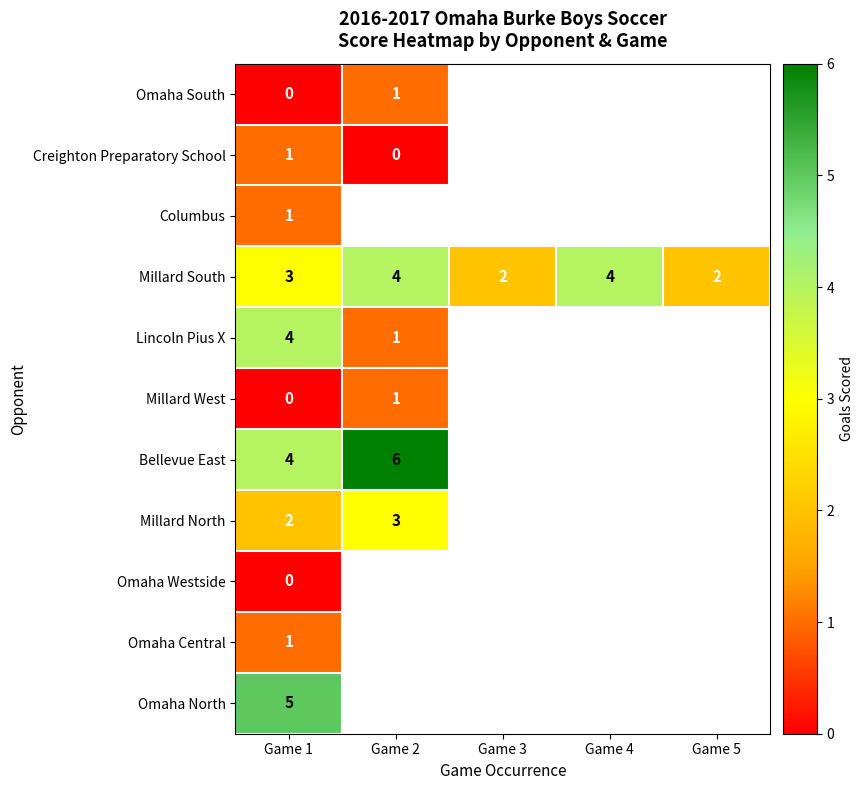

Where is Millard South nearest to the value 3?

Game 1